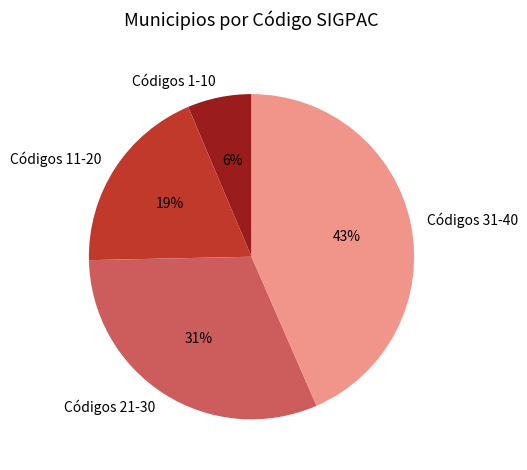

How many slices are in this pie chart?

4